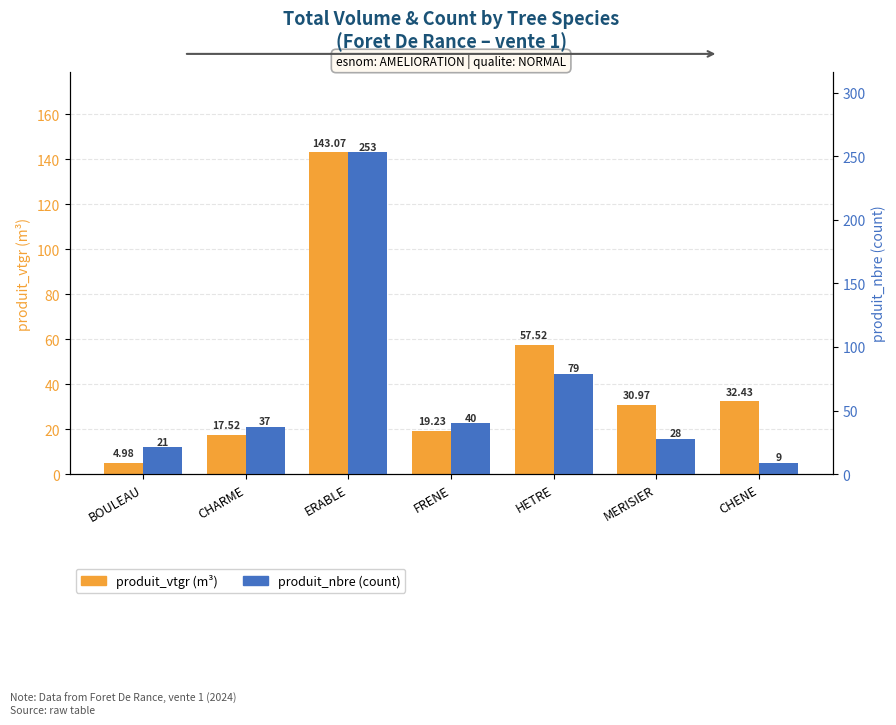

True or false: produit_nbre has a value of 79.0 at HETRE.

True